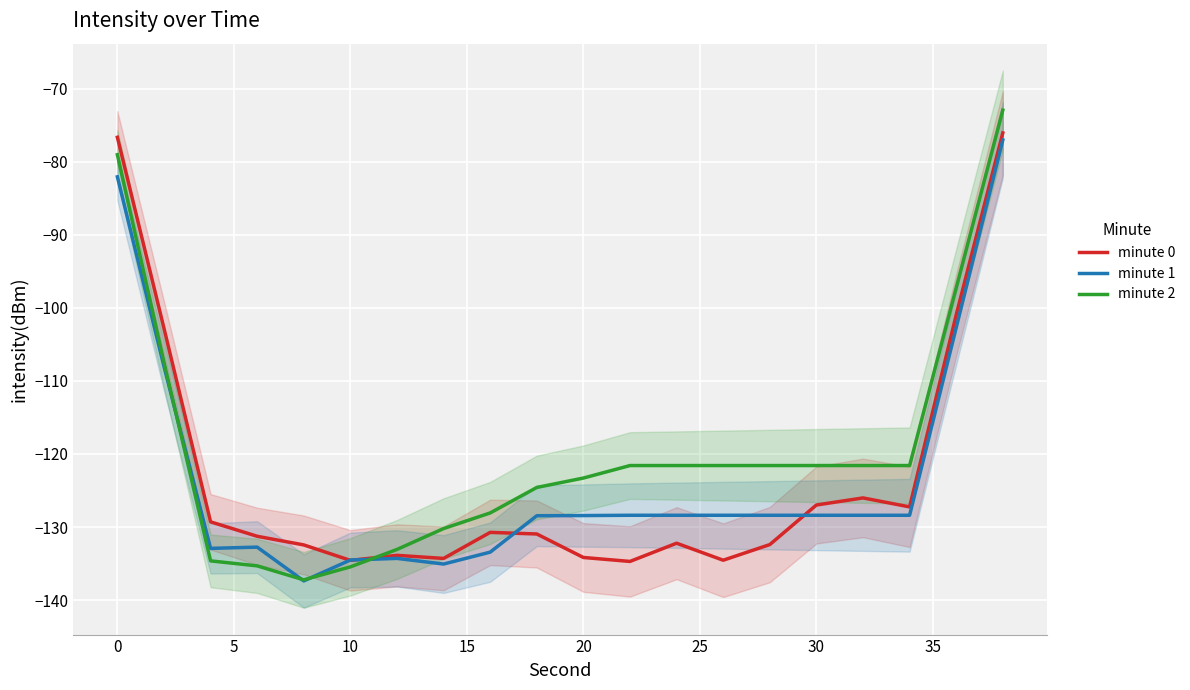

Which series has the largest total across all categories?

minute 2